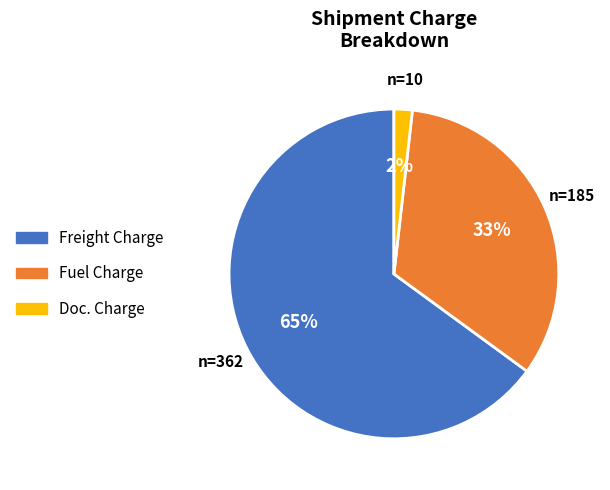

To the nearest percent, what is the average slice percentage?

33%